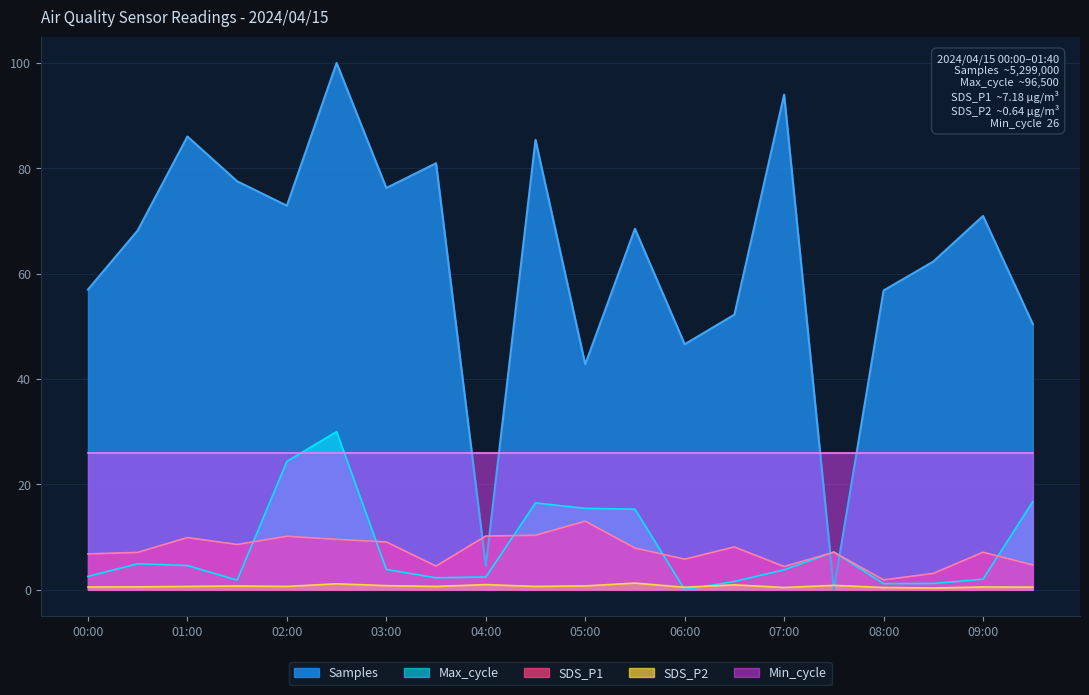

Between 02:00 and 00:30, which is larger?

02:00